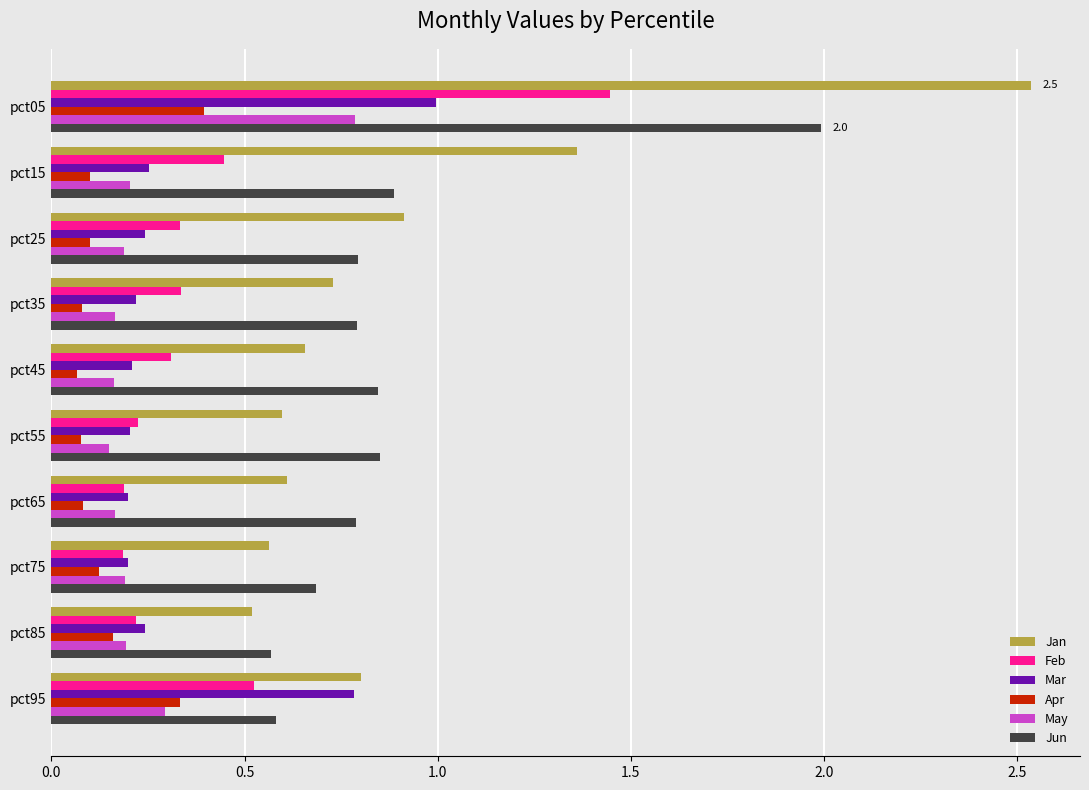

What is the sum of the Jun values at pct55 and pct35?

1.6